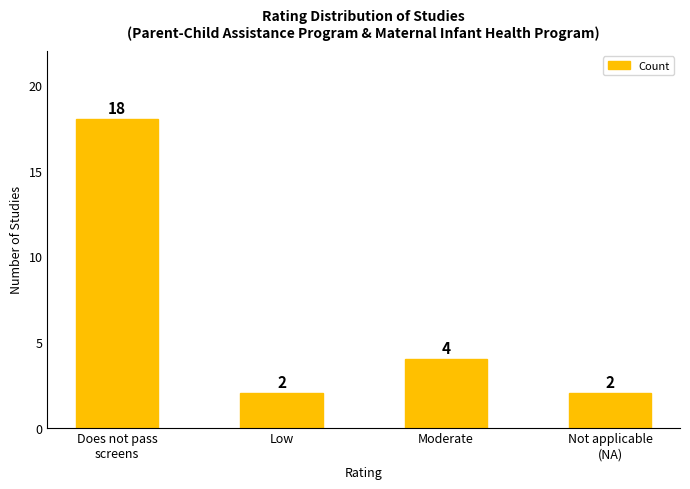

Where is the data nearest to the value 10?

Moderate